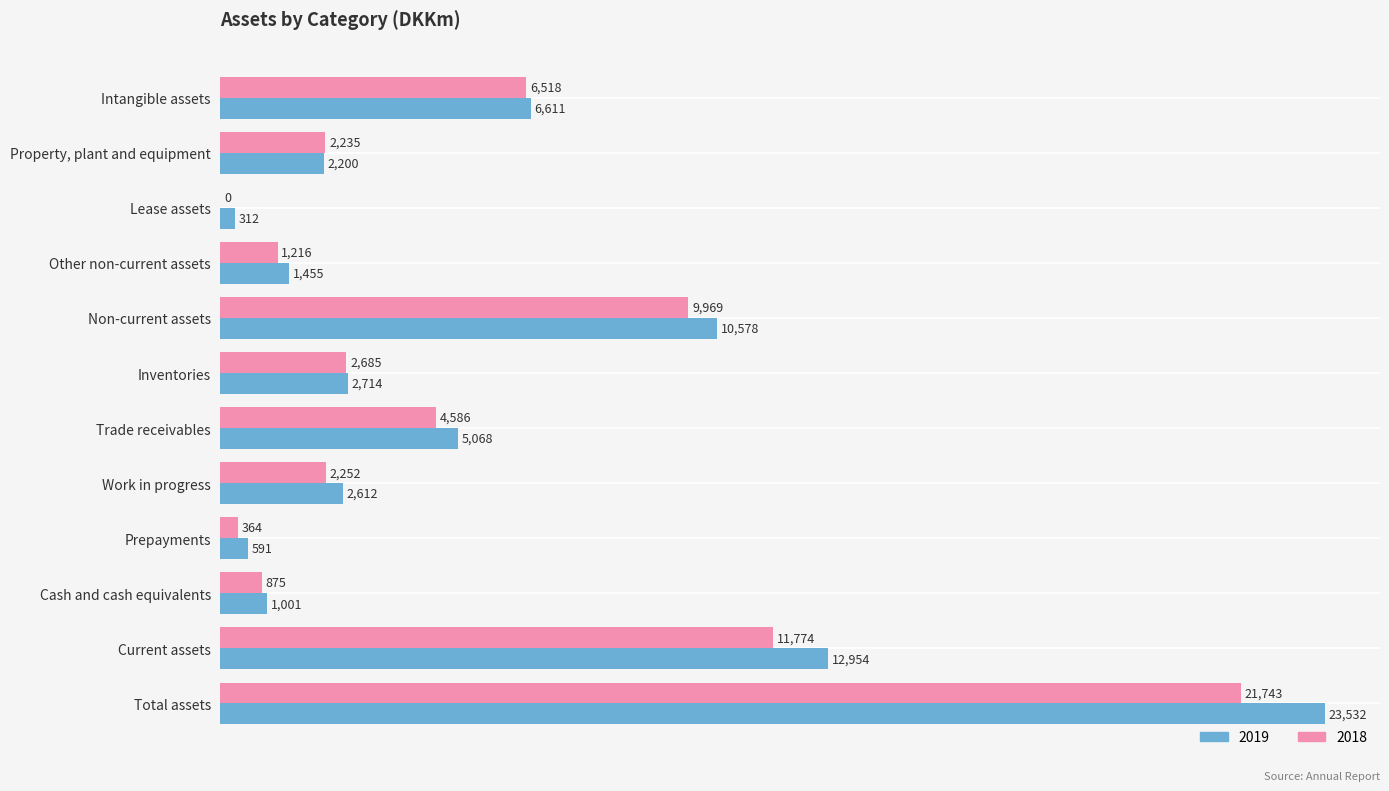

Where is 2018 nearest to the value 10871?

Non-current assets